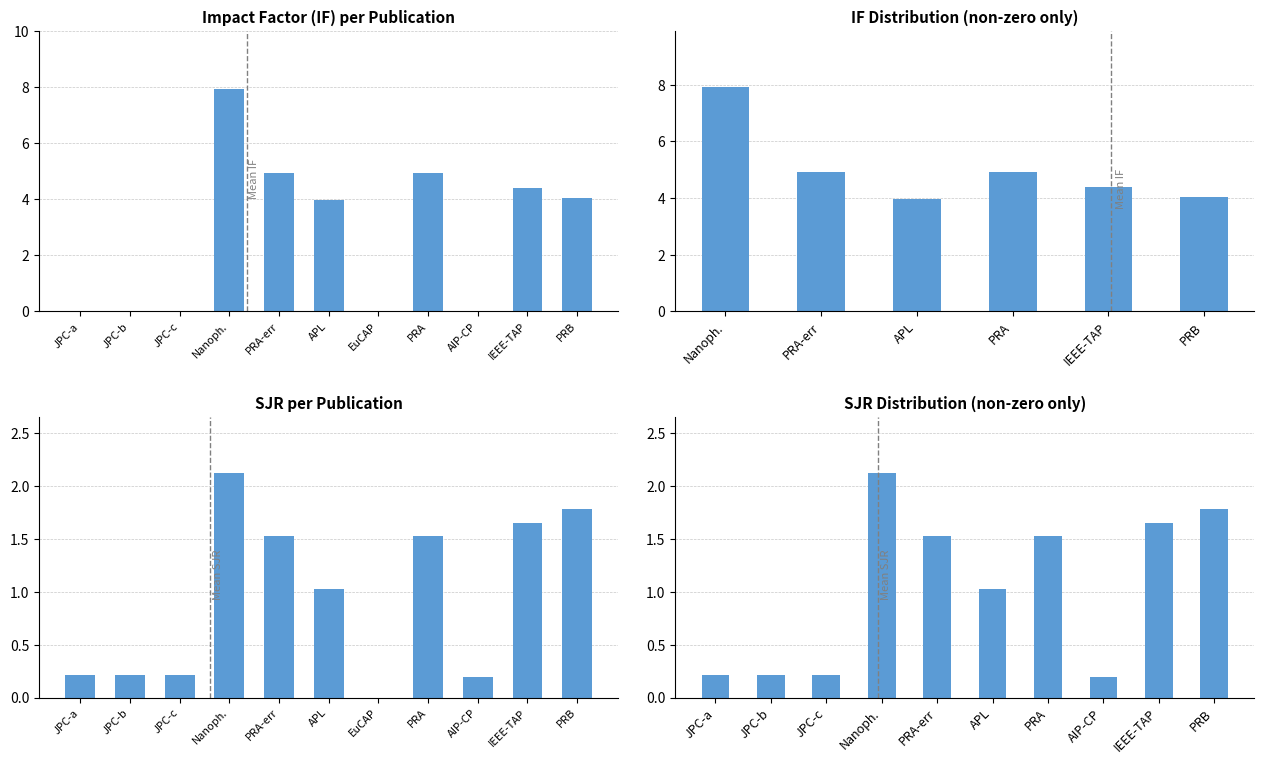

Reading right to left, list all the values displayed in this chart.

IF: 4.0	4.4	0.0	4.9	0.0	4.0	4.9	7.9	0.0	0.0	0.0
SJR: 1.8	1.6	0.2	1.5	0.0	1.0	1.5	2.1	0.2	0.2	0.2